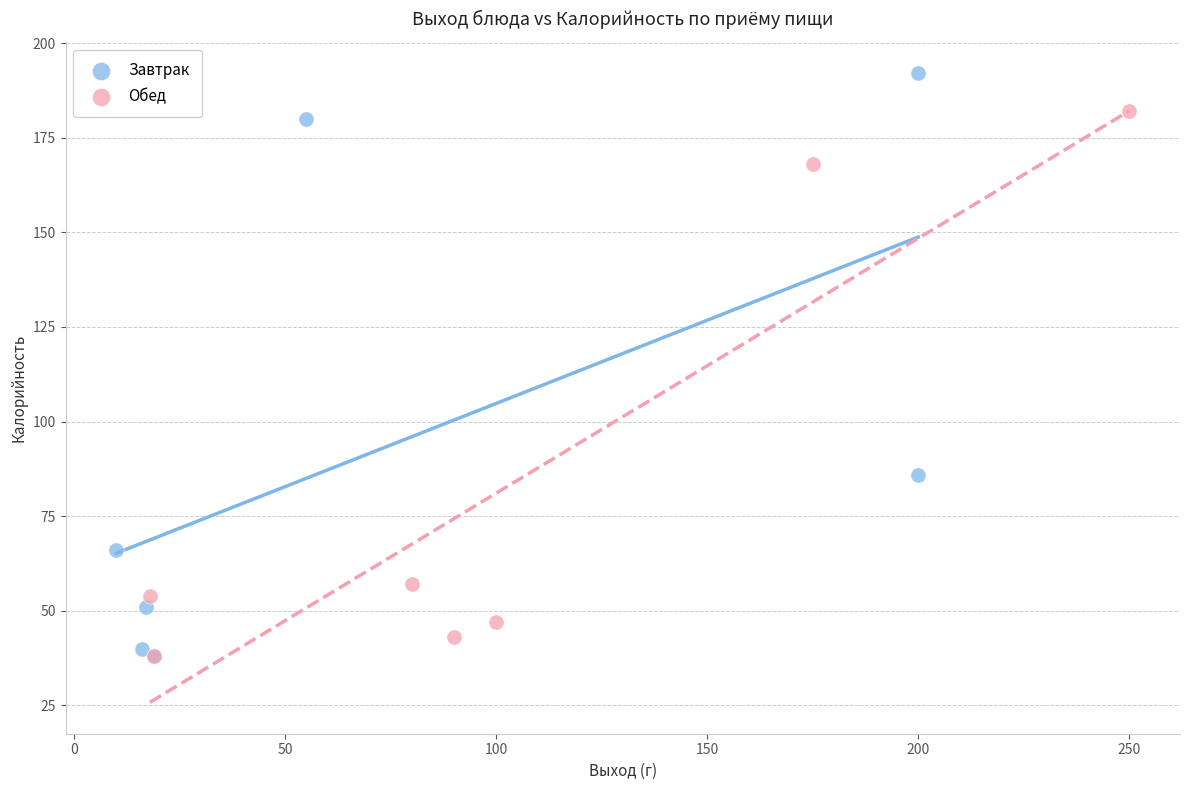

Which series has the largest Y range (max minus min)?

Завтрак